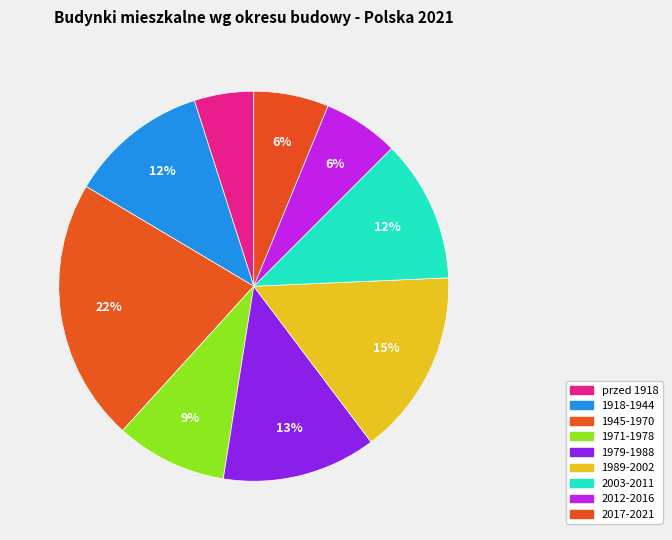

Is it true that 1918-1944 is 2% of the pie?

False